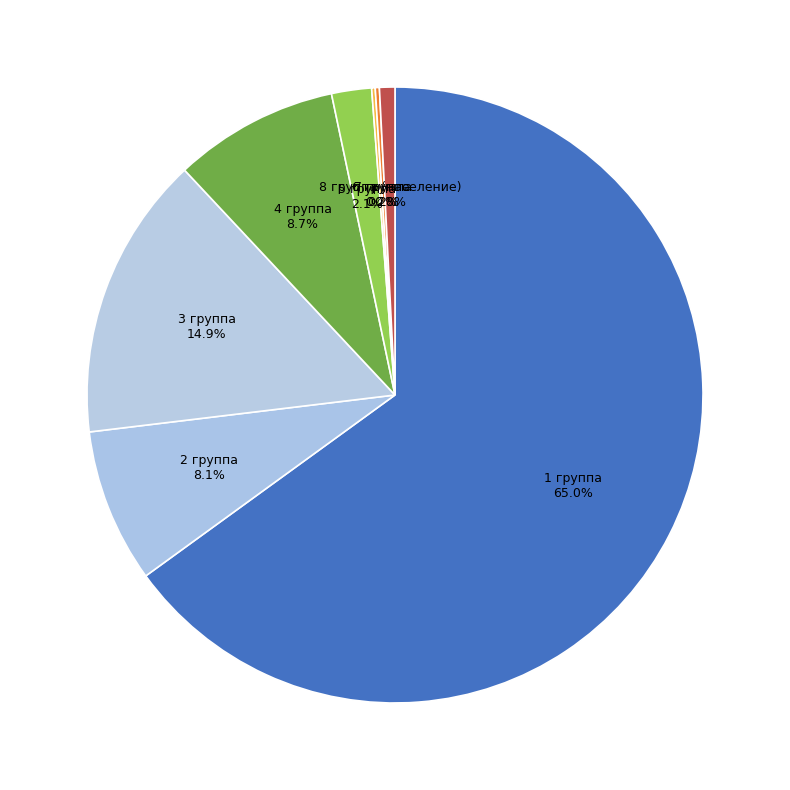

Between 8 группа (население) and 4 группа, which is larger?

4 группа